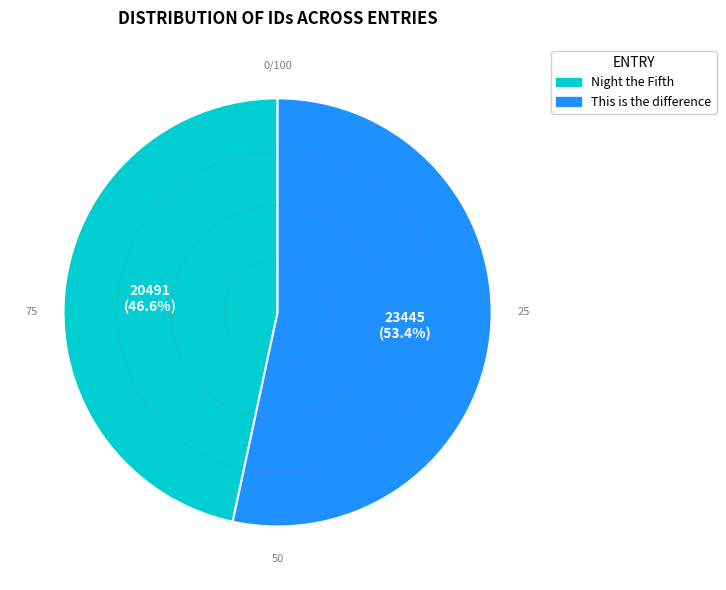

What is the largest slice in the pie chart?

This is the difference